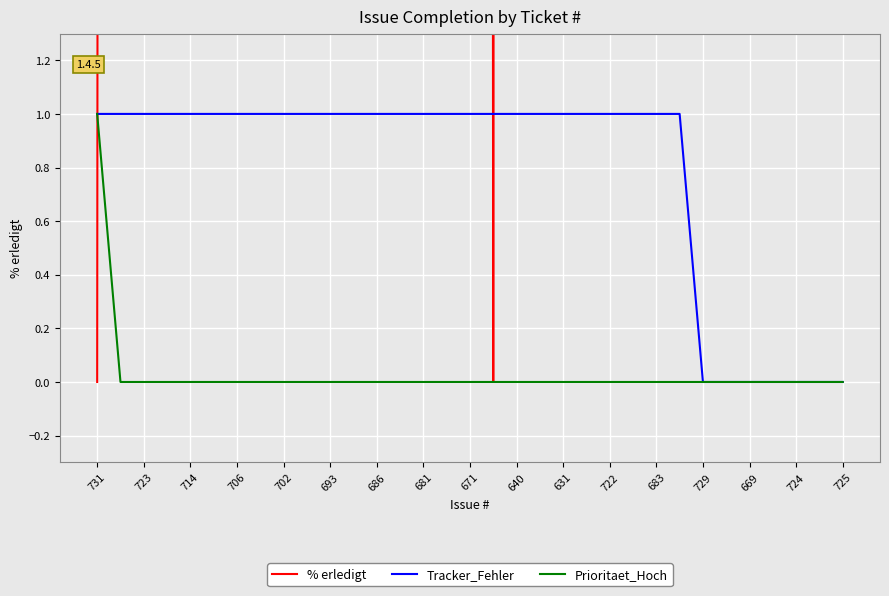

The value of Prioritaet_Hoch at 693 is 0. True or false?

True